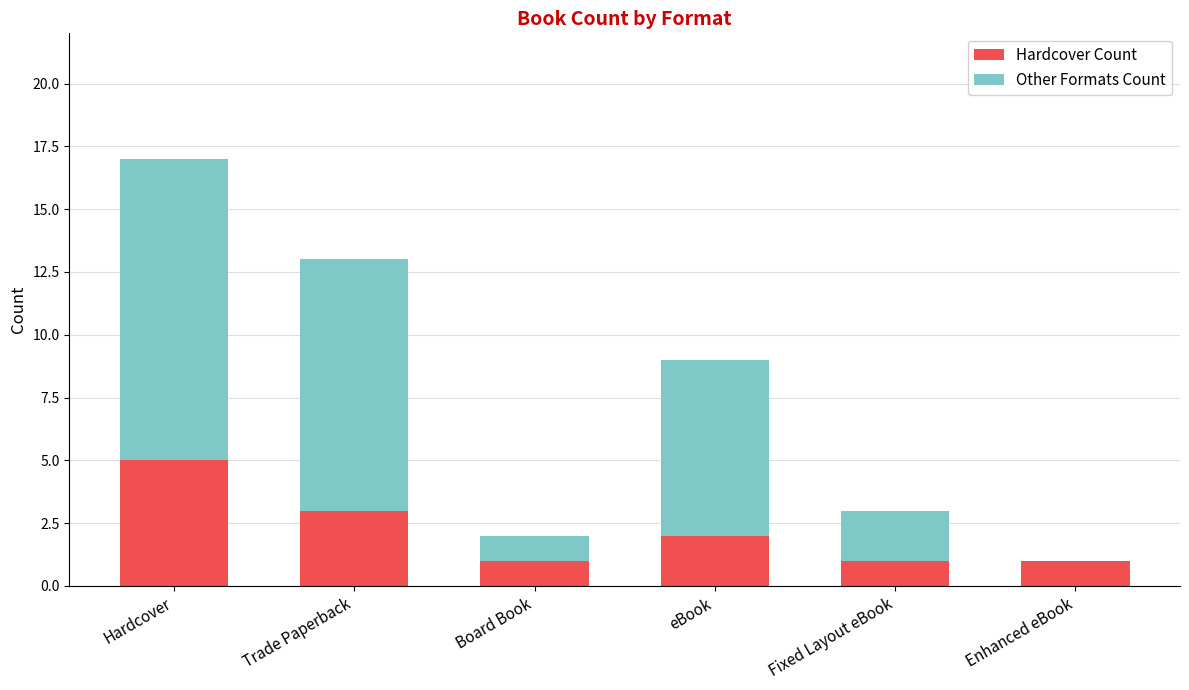

True or false: Hardcover Count has a value of 3 at Trade Paperback.

True